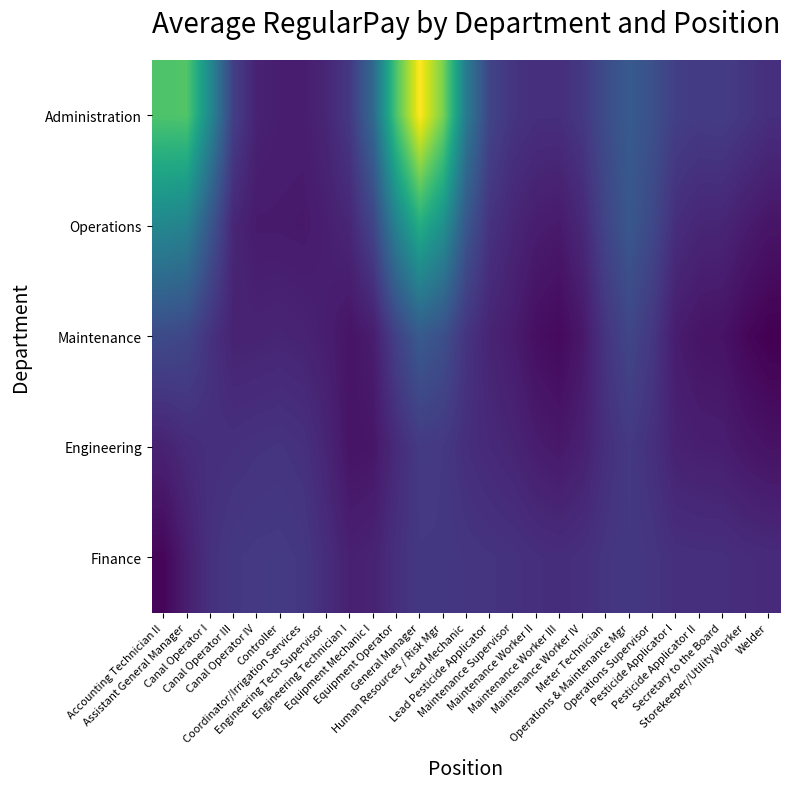

Which has a higher value, Operations Supervisor or Controller?

Operations Supervisor